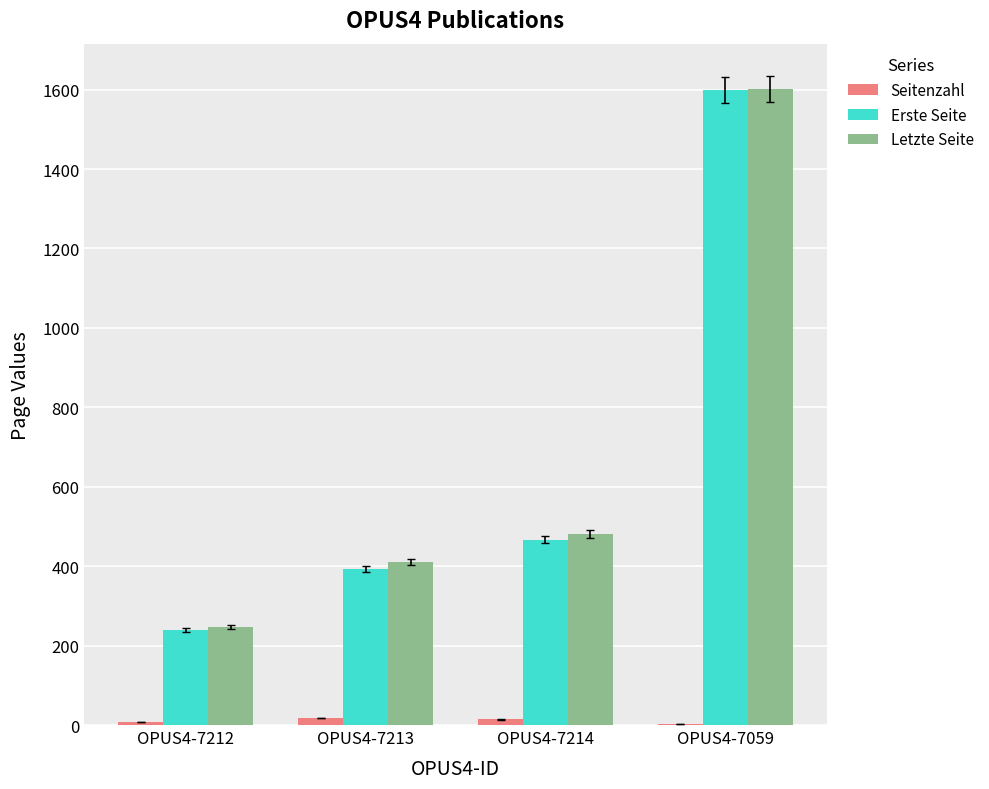

Between OPUS4-7212 and OPUS4-7059, which series saw the biggest shift?

Erste Seite